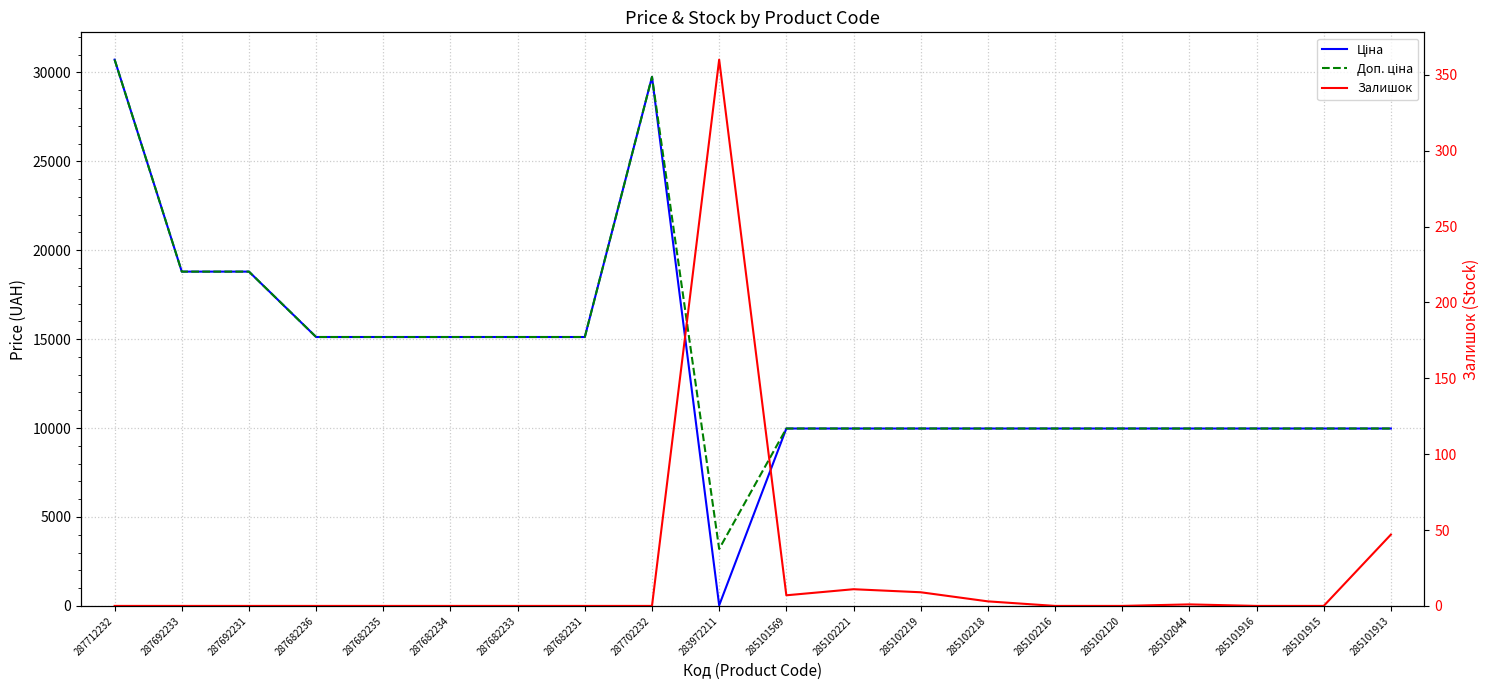

What is the highest value of the Доп. ціна series?

30717.1